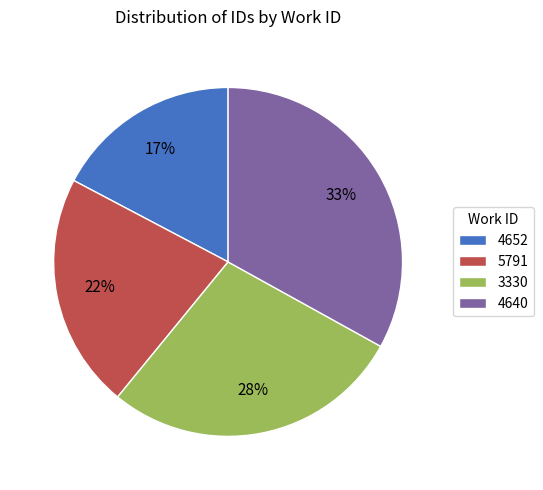

To the nearest percent, what portion does 4652 represent?

17%